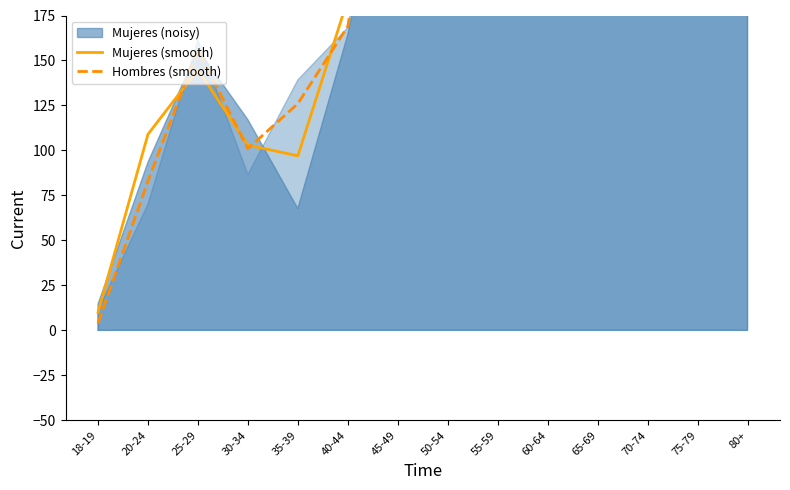

True or false: Hombres (smooth) and Mujeres (smooth) intersect in this chart.

True